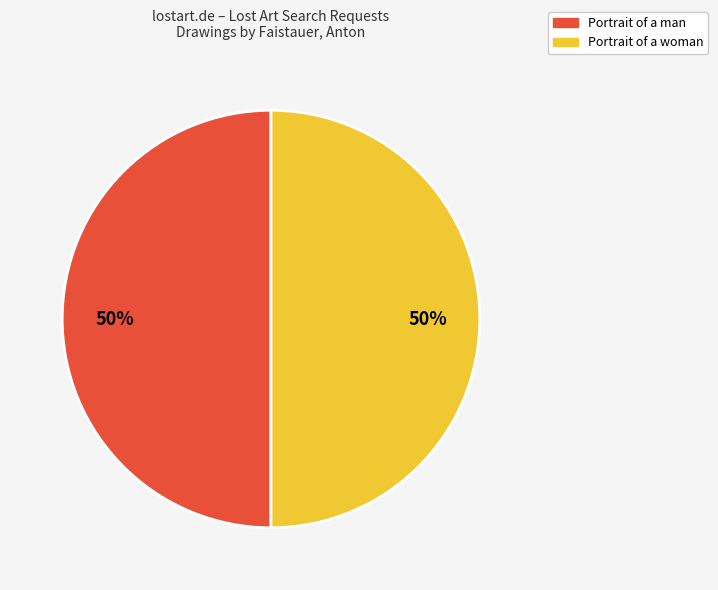

How many segments does this pie chart have?

2